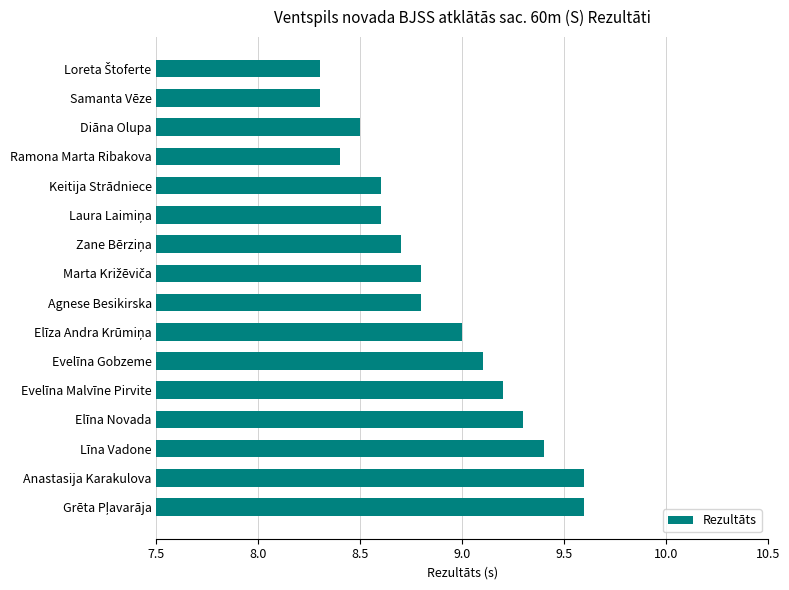

What is the smallest value displayed?

8.3